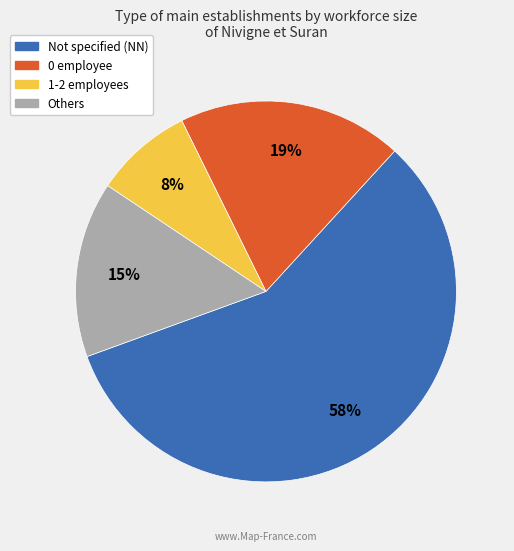

To the nearest percent, what is the average slice percentage?

25%